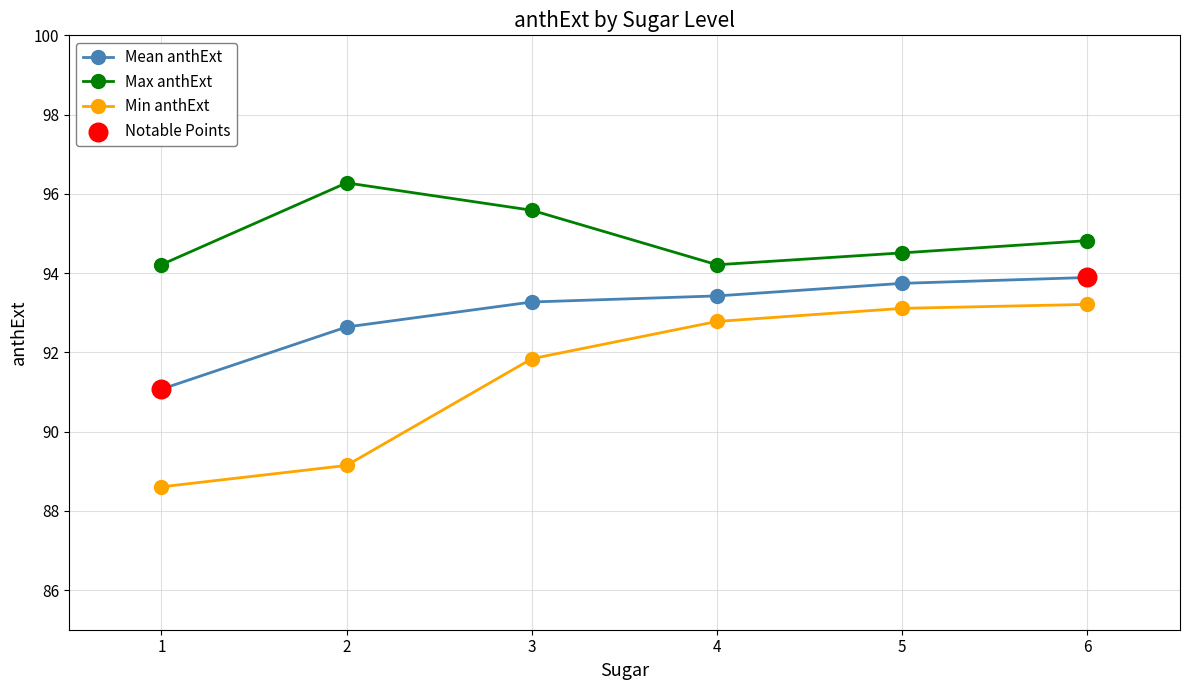

Which series has the largest range (max minus min)?

Min anthExt